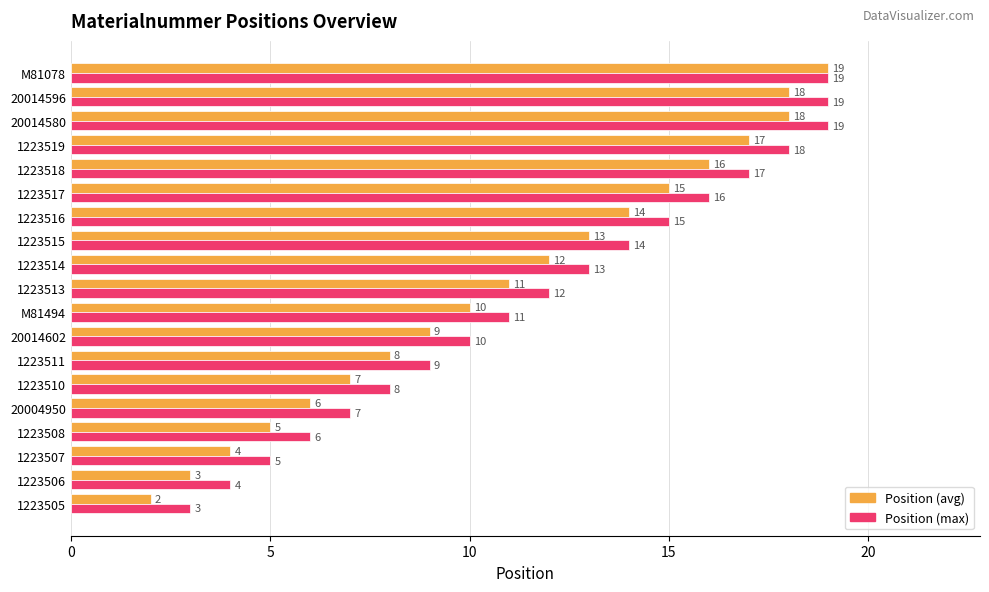

Rank the series by their average value, from lowest to highest.

Position (avg), Position (max)